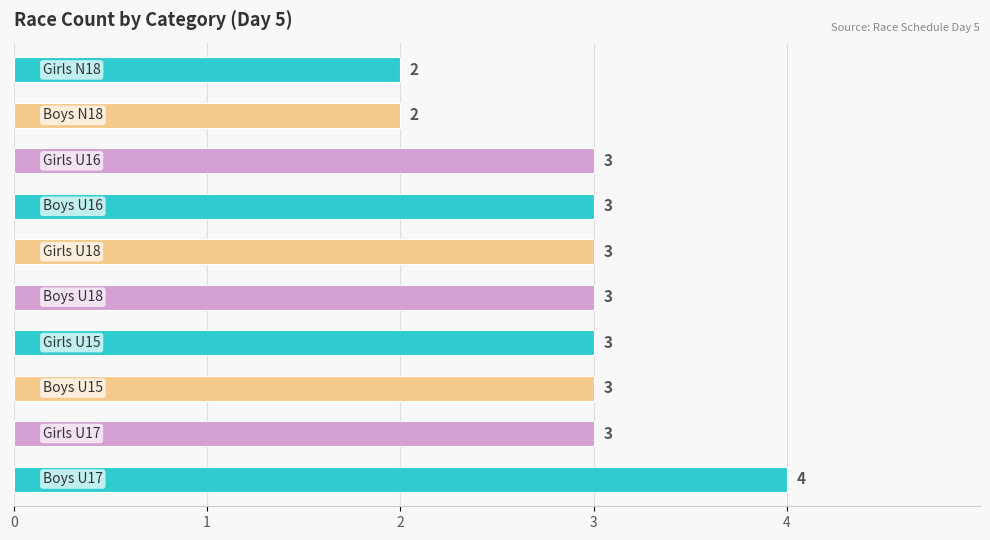

How many values are between 3 and 4?

8